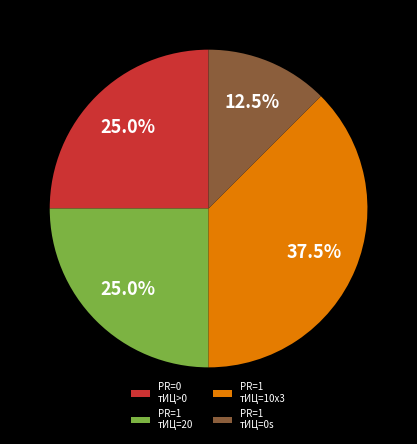

Approximately how many times larger is the value at PR=1 тИЦ=0s compared to PR=1 тИЦ=10x3?

0.3